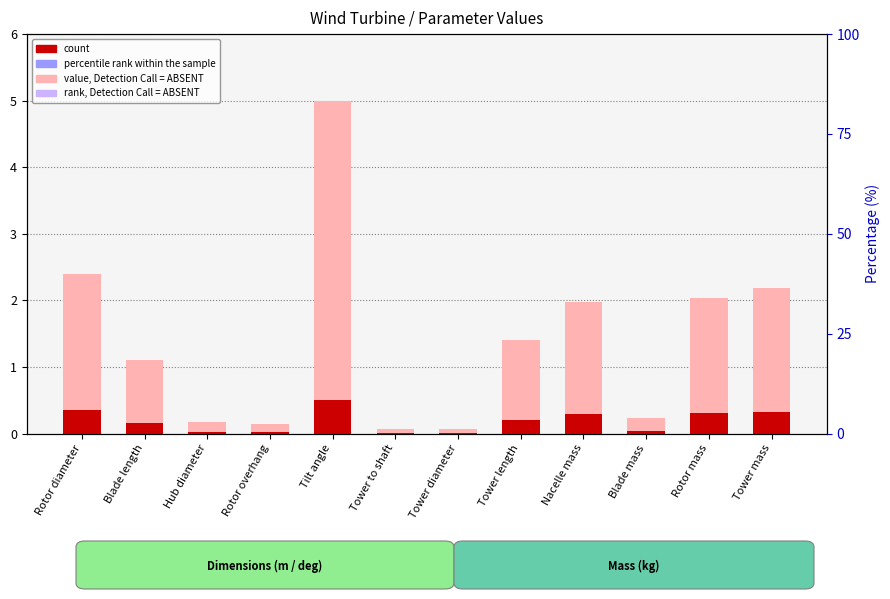

At how many categories does at least one series exceed 3?

1